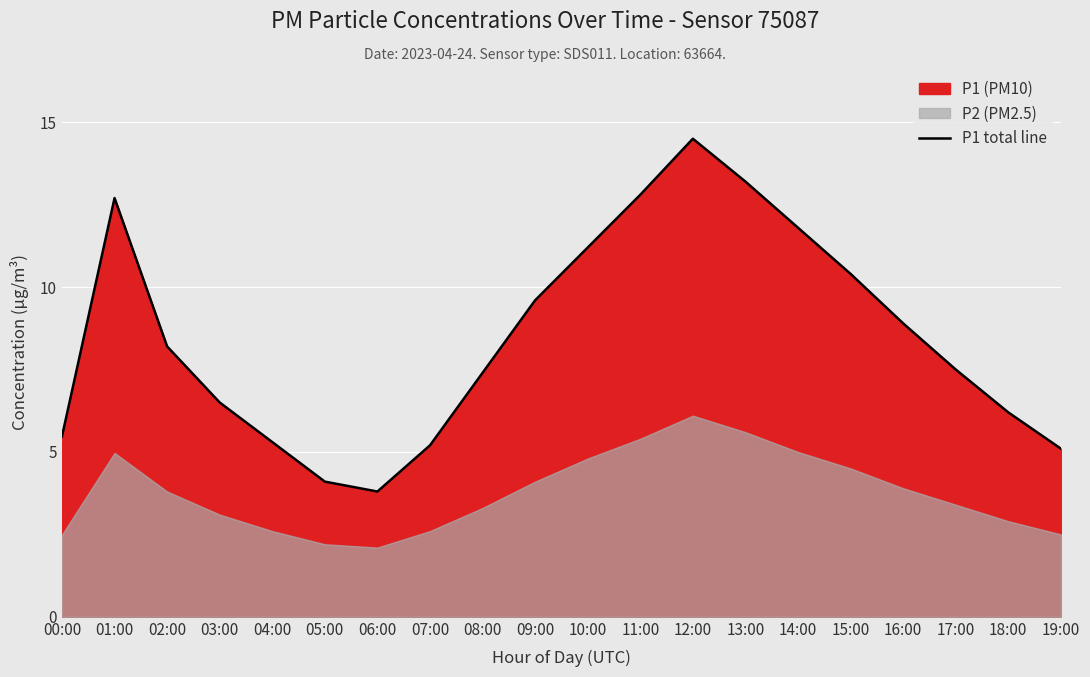

What is the greatest value displayed?

14.5